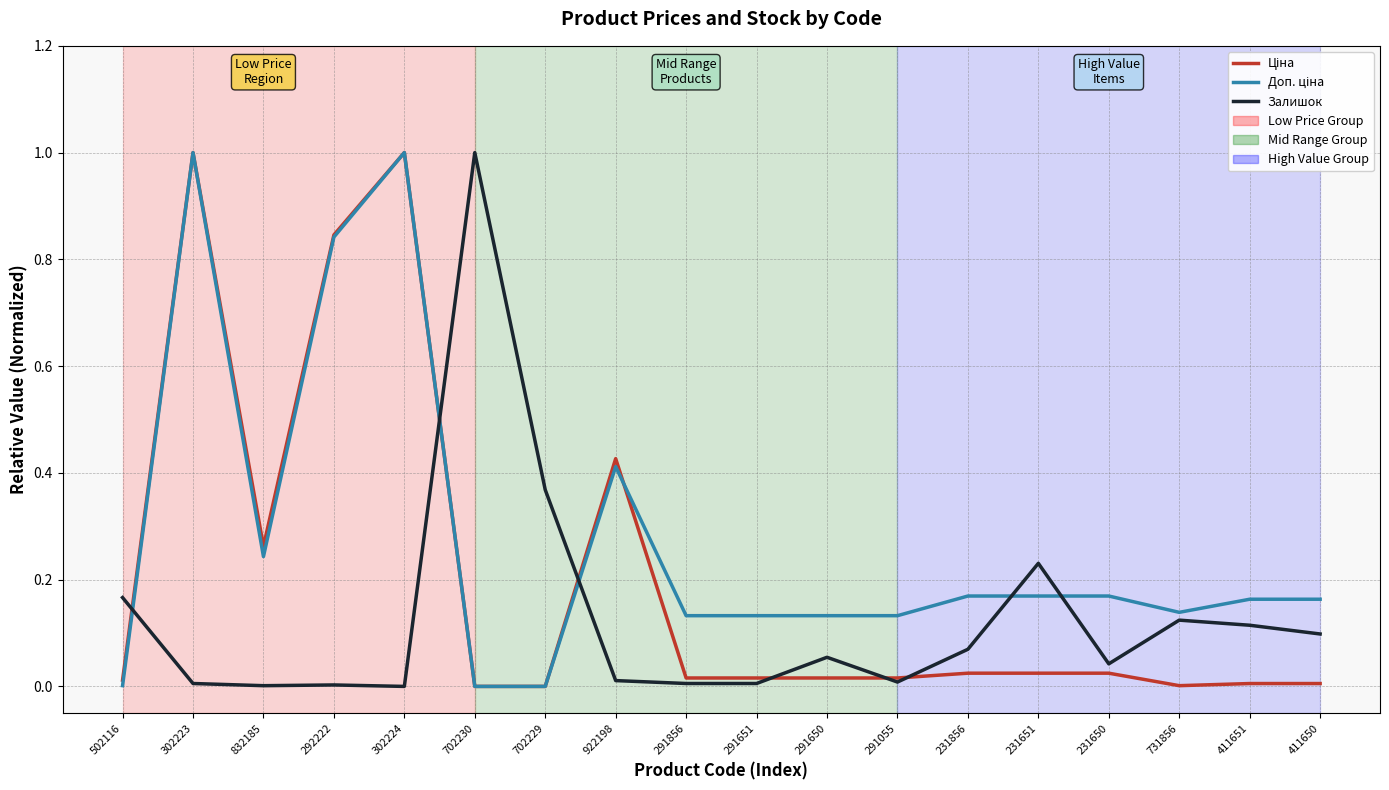

What is the highest value of the Залишок series?

1.0